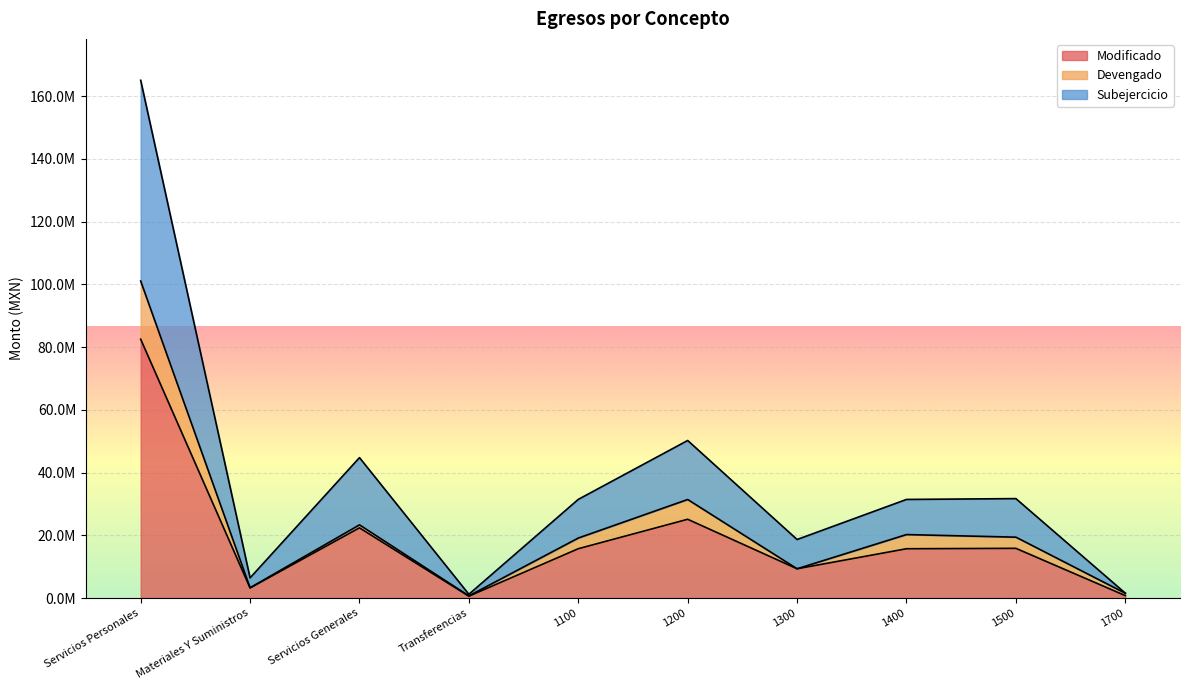

Does the chart display data point markers on the line(s)?

No